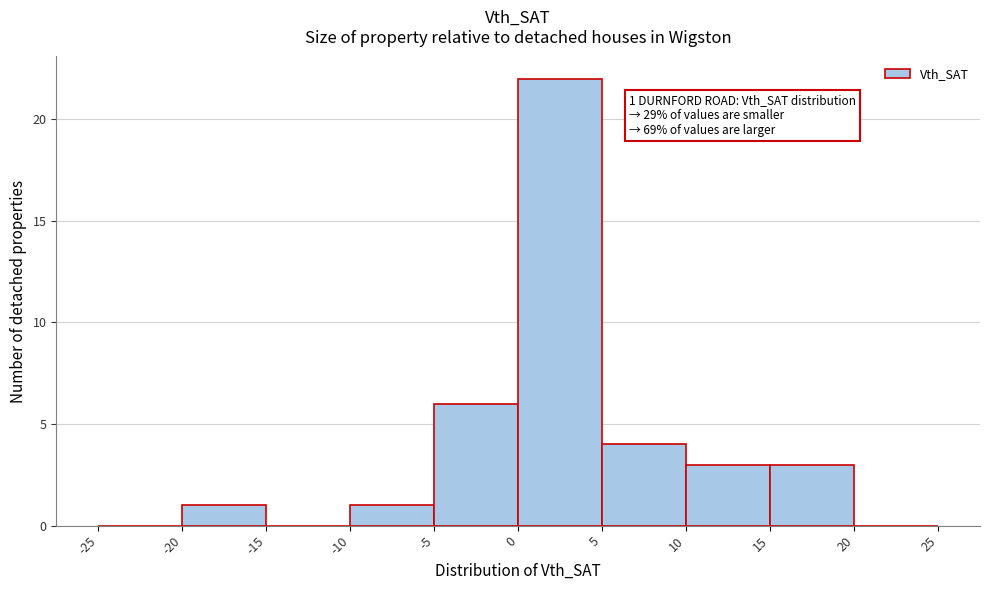

Over which range of the x-axis is the bar tallest?

0 to 5